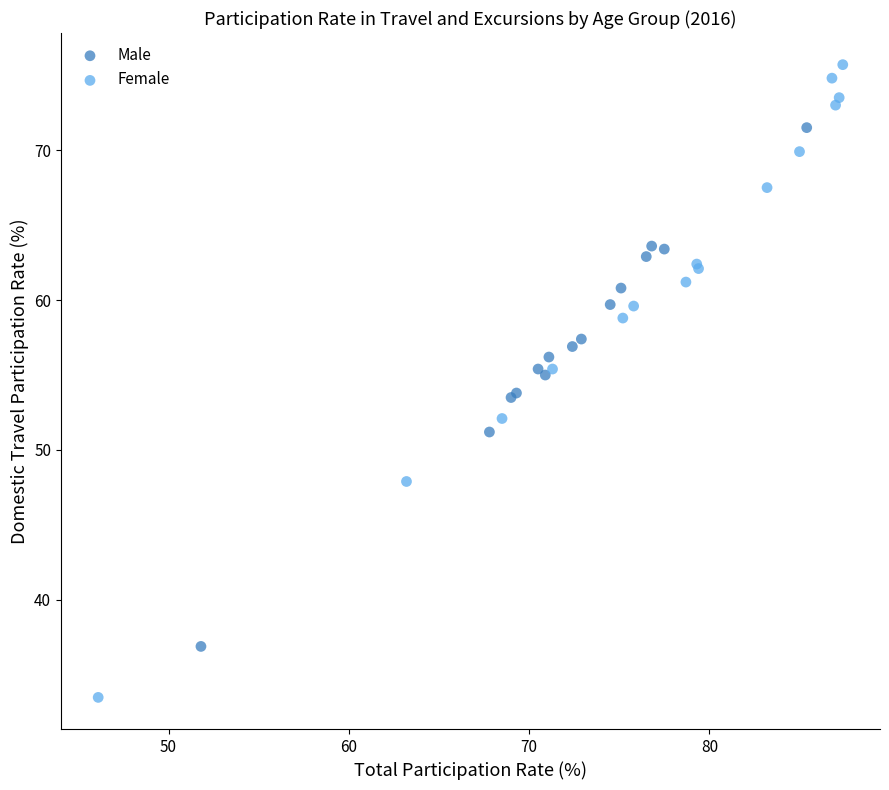

Which series has the largest Y range (max minus min)?

Female